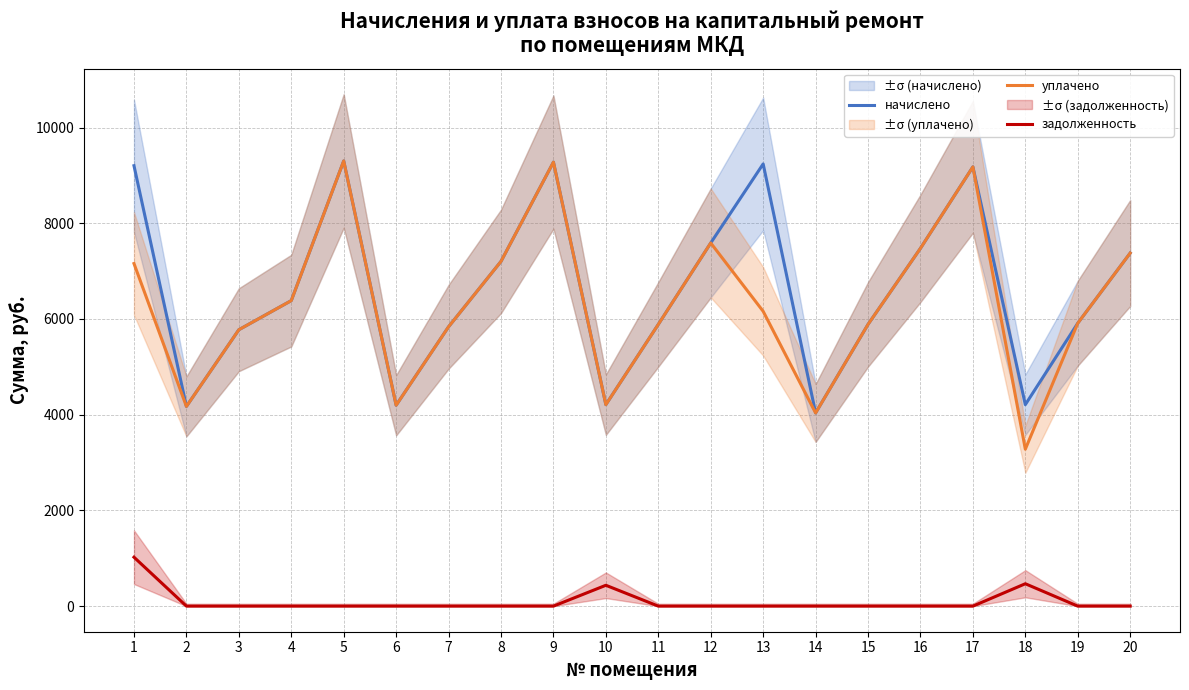

True or false: уплачено and задолженность intersect in this chart.

False